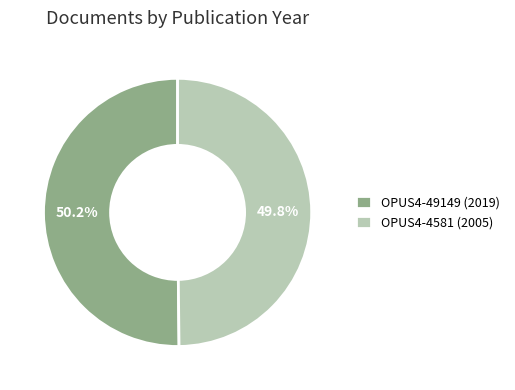

What percentage is the OPUS4-49149 (2019) slice, to the nearest percent?

50%